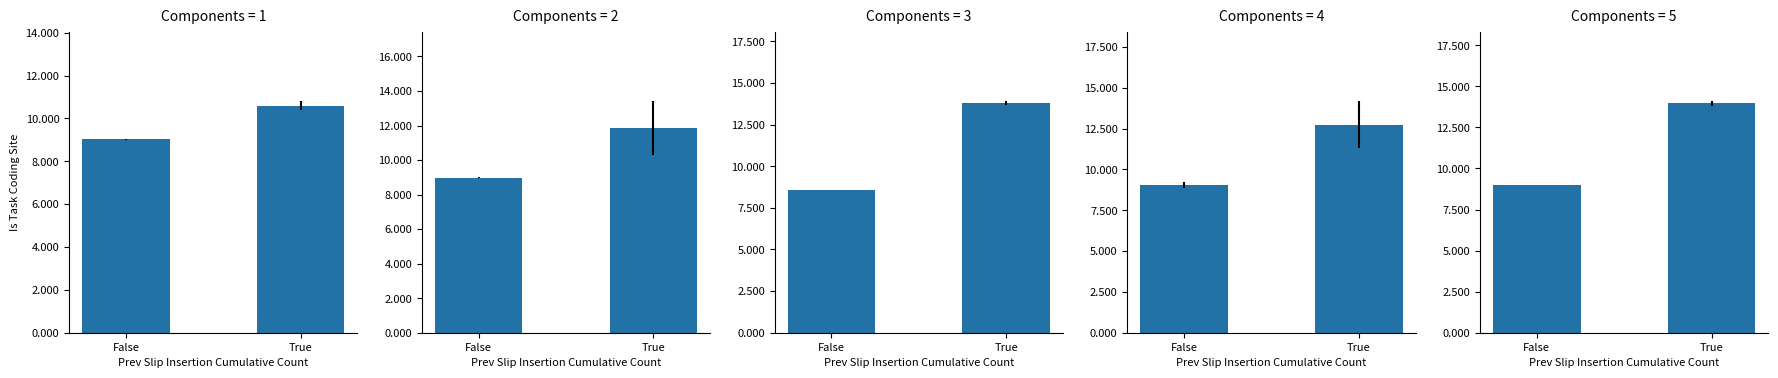

The value at True is 8.2. True or false?

False